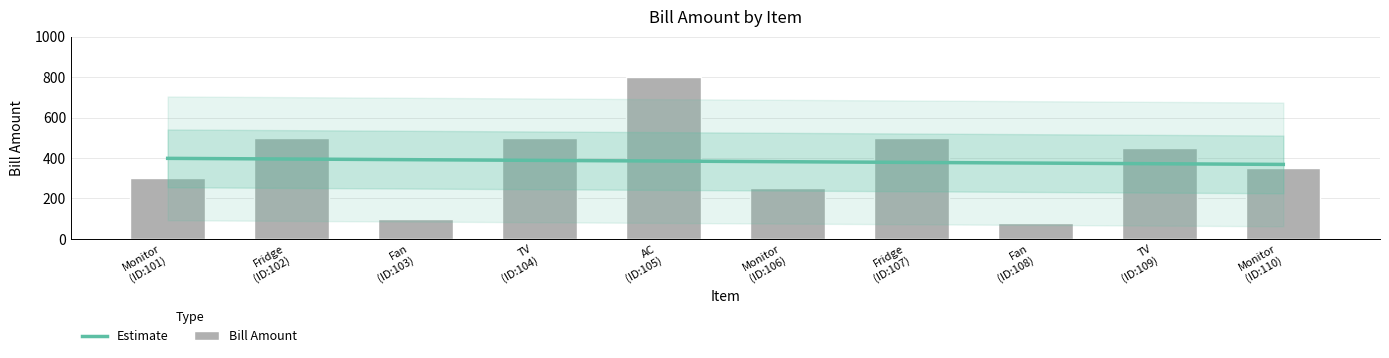

Which has a higher value, AC (ID:105) or TV (ID:109)?

AC (ID:105)